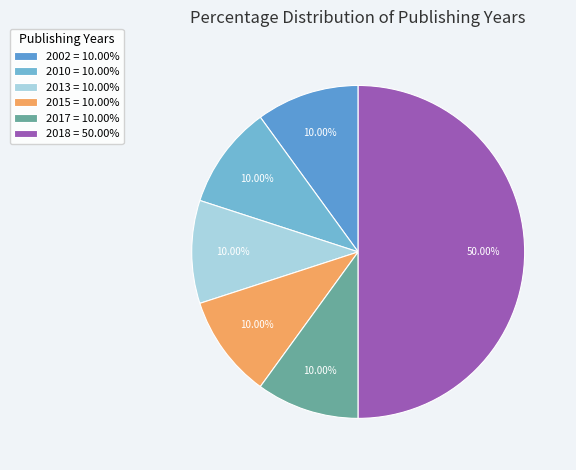

What is the largest slice in the pie chart?

2018 = 50.00%